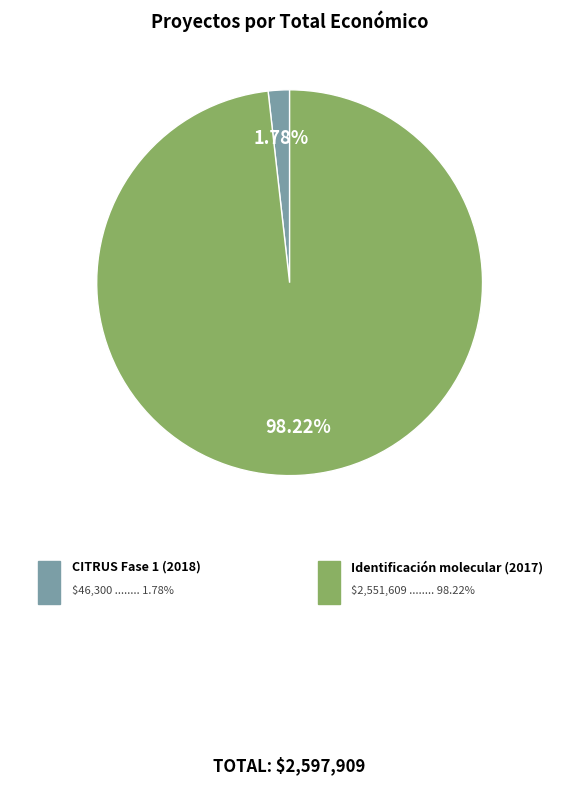

Is there any slice that represents more than half of the pie?

Yes